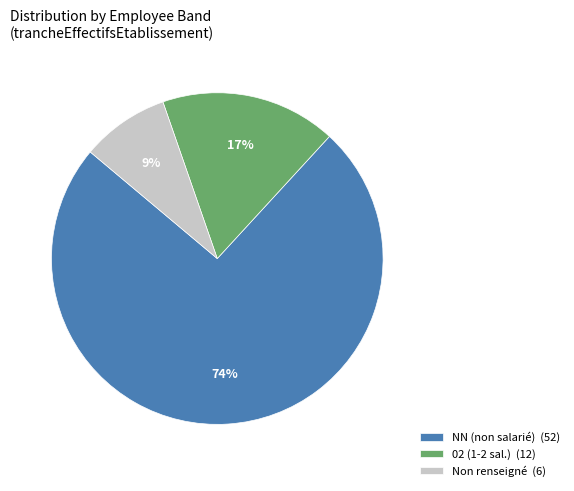

Rank the categories by value from lowest to highest.

Non renseigné (6), 02 (1-2 sal.) (12), NN (non salarié) (52)